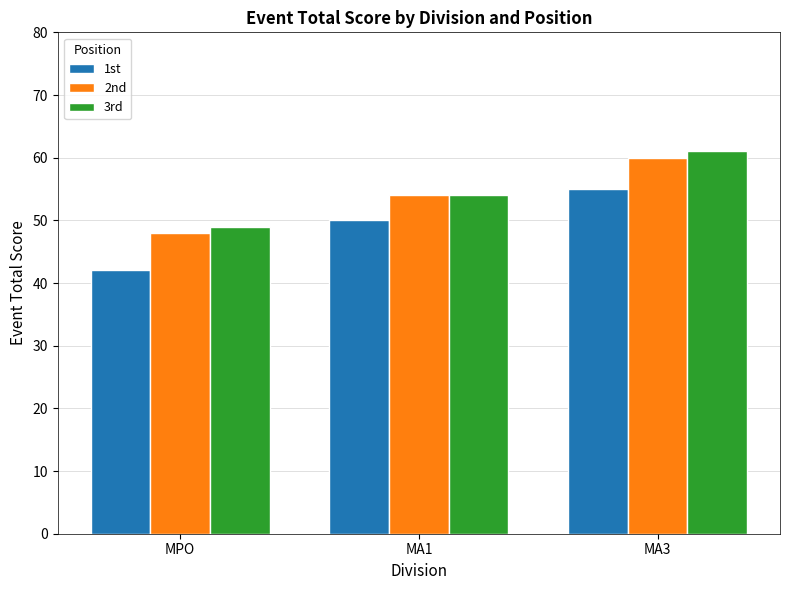

Where is 1st nearest to the value 48?

MA1